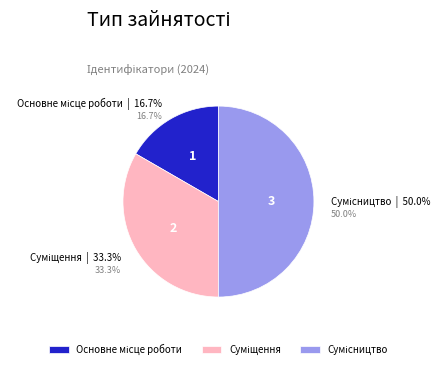

To the nearest percent, what is the difference between the Суміщення and Основне місце роботи slice percentages?

17%